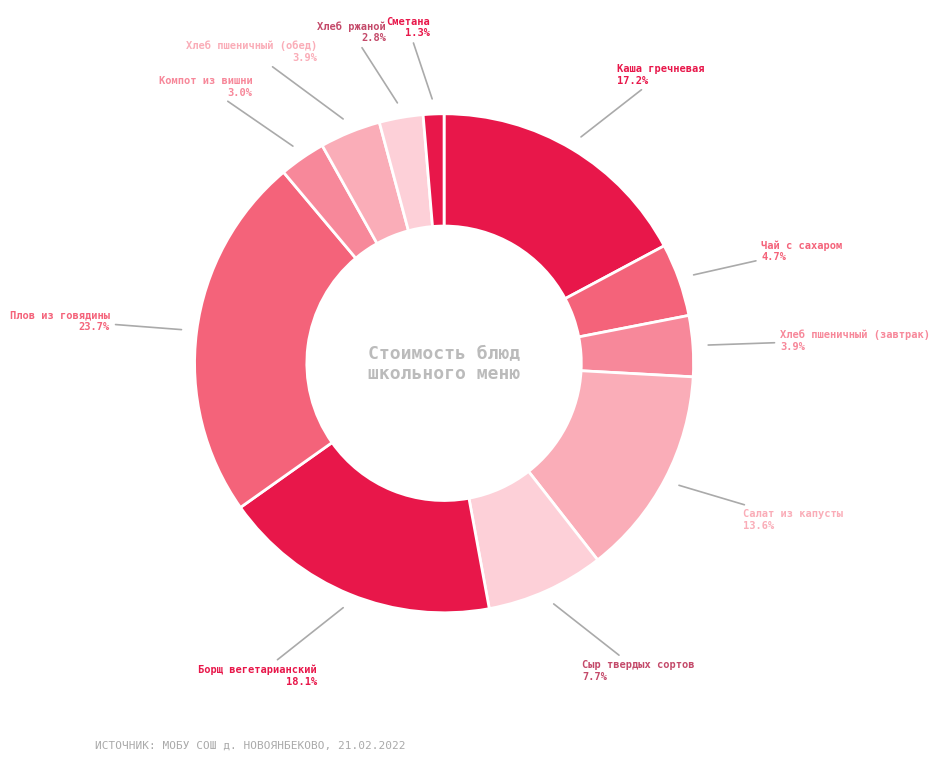

How many slices are in this pie chart?

11